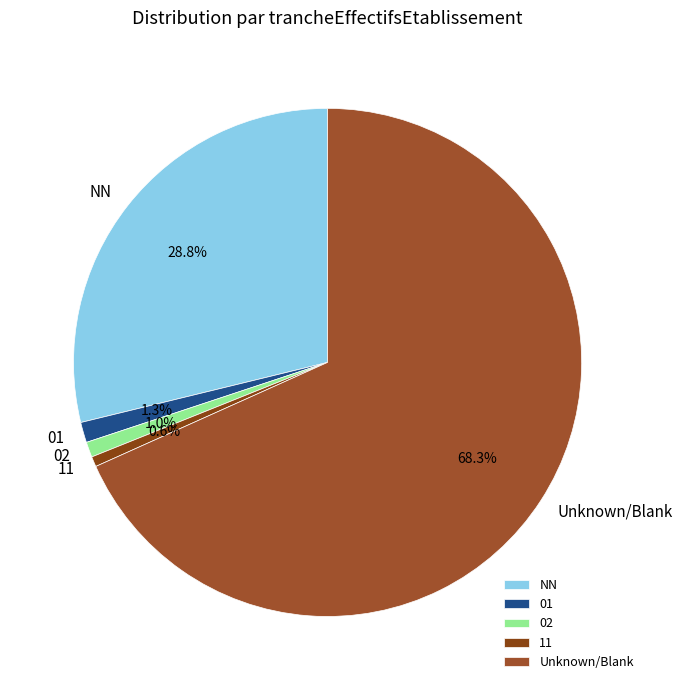

Between 02 and Unknown/Blank, which is larger?

Unknown/Blank